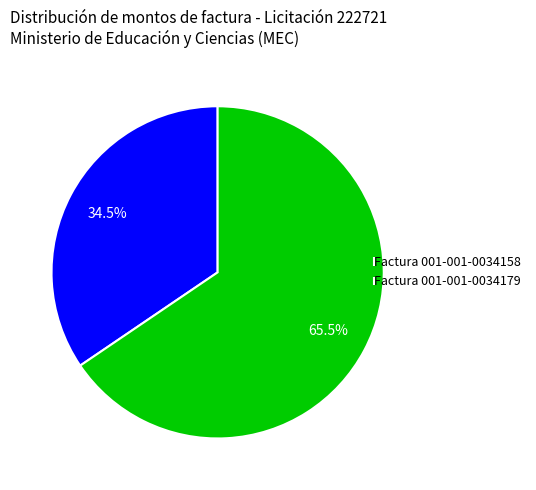

What portion of the pie excludes Factura 001-001-0034158?

65.5%